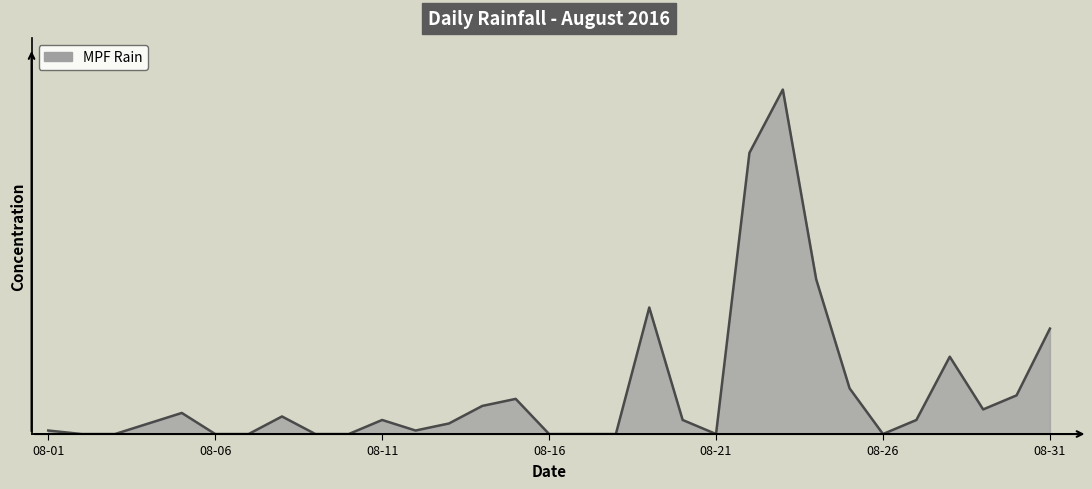

Is this an area chart (filled region under the line)?

Yes